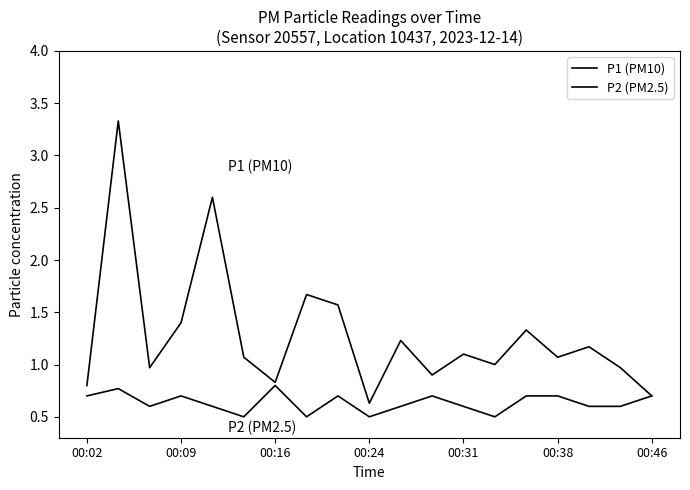

In P1 (PM10), how many points are higher than both neighbors (excluding endpoints)?

7